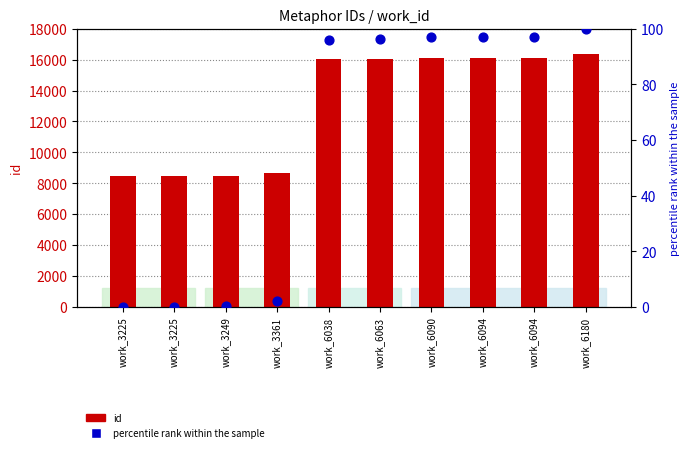

Which series contains the lowest Y value?

percentile rank